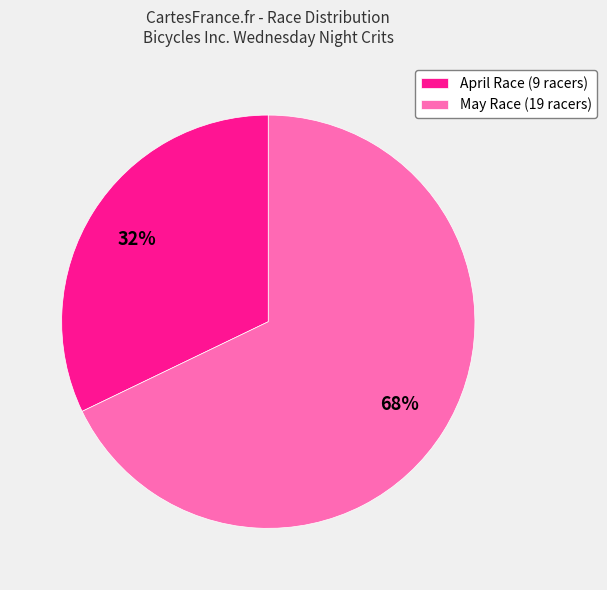

To the nearest percent, what is the average slice percentage?

50%